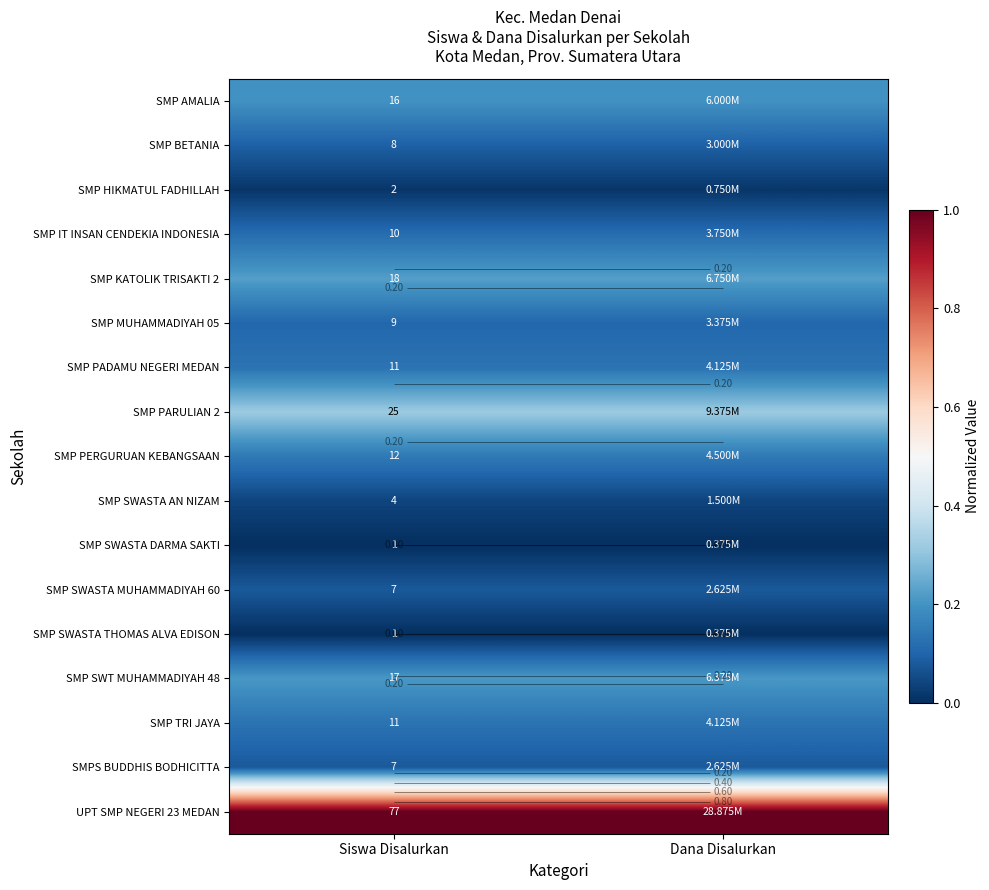

The UPT SMP NEGERI 23 MEDAN series shows 1.0 at Siswa Disalurkan. True or false?

True